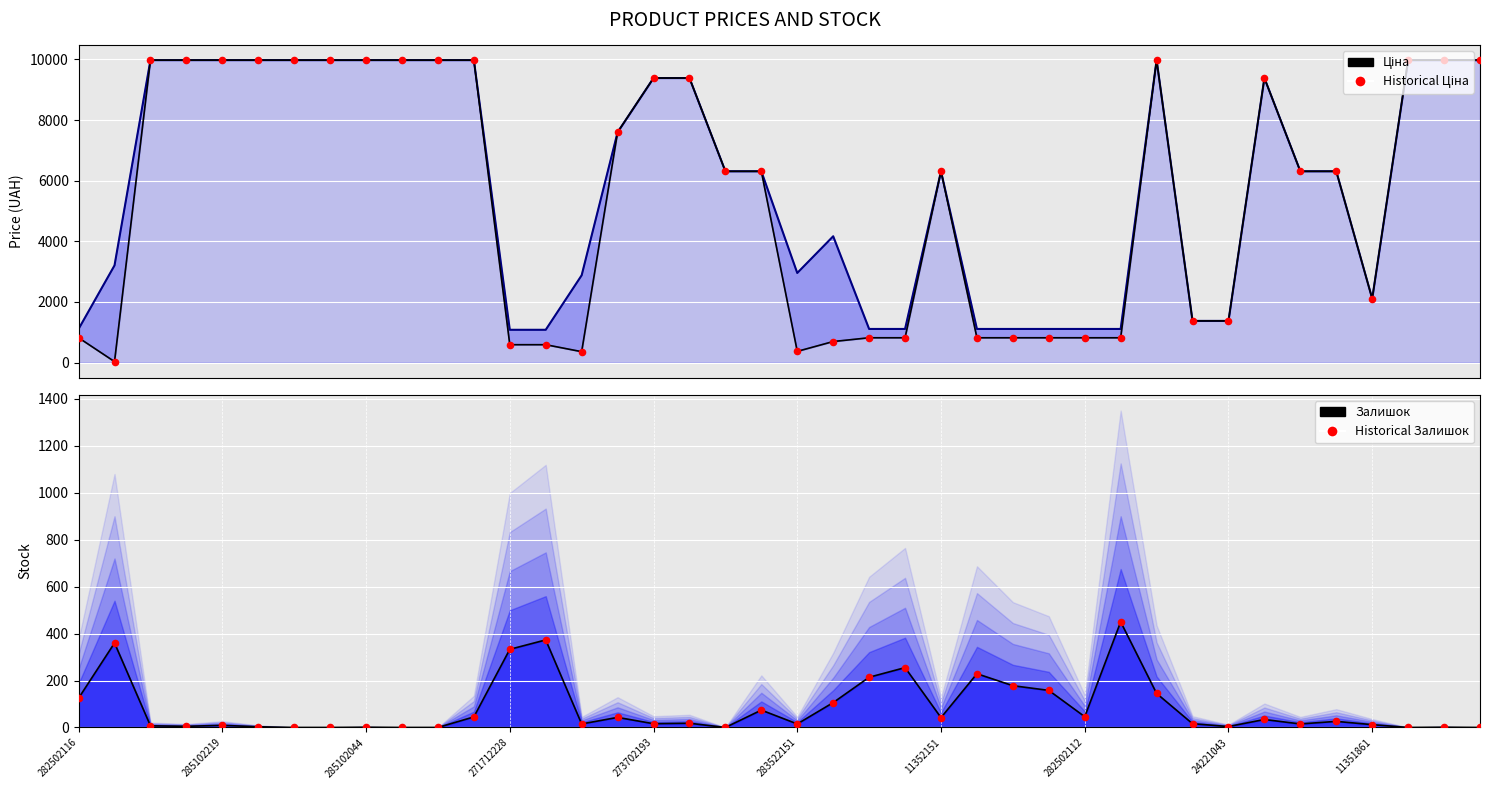

At how many categories does at least one series exceed 8998?

17